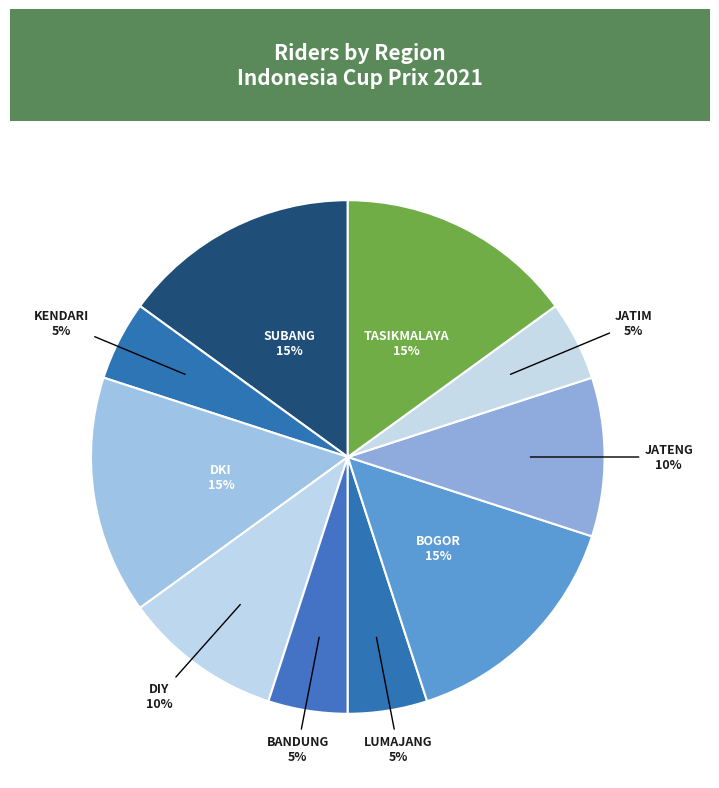

Does any single category account for the majority?

No